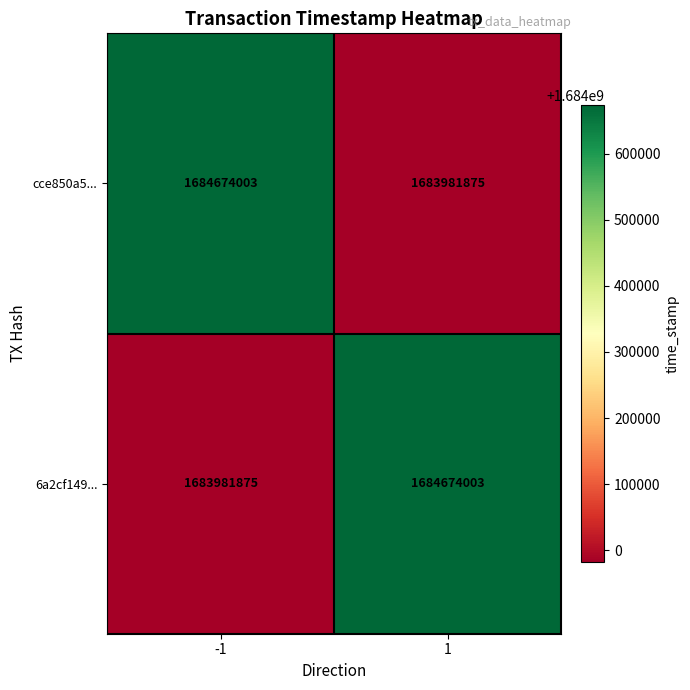

What is the greatest value displayed?

1684674003